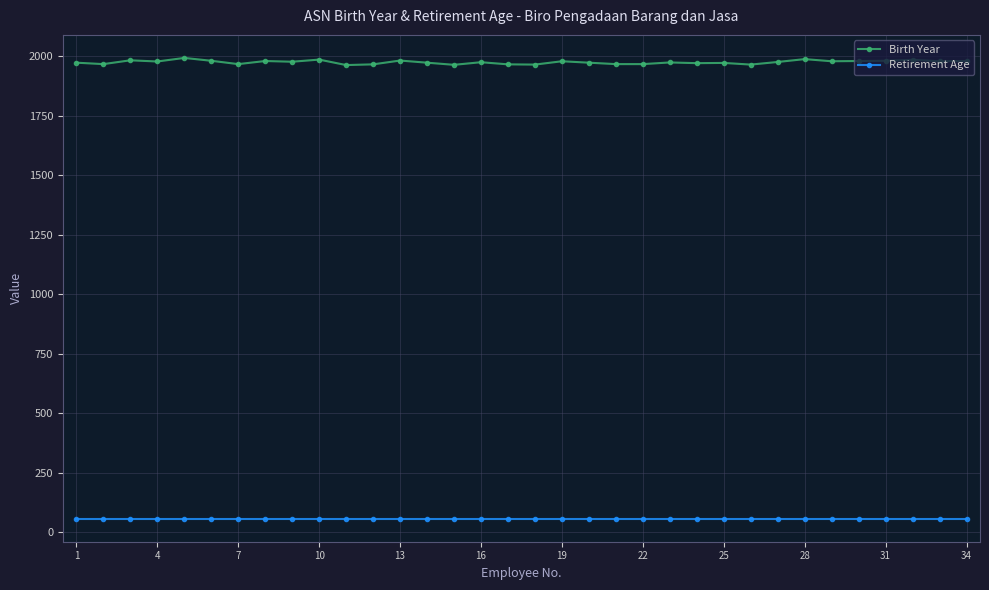

Rank the series by their maximum value, from lowest to highest.

Retirement Age, Birth Year